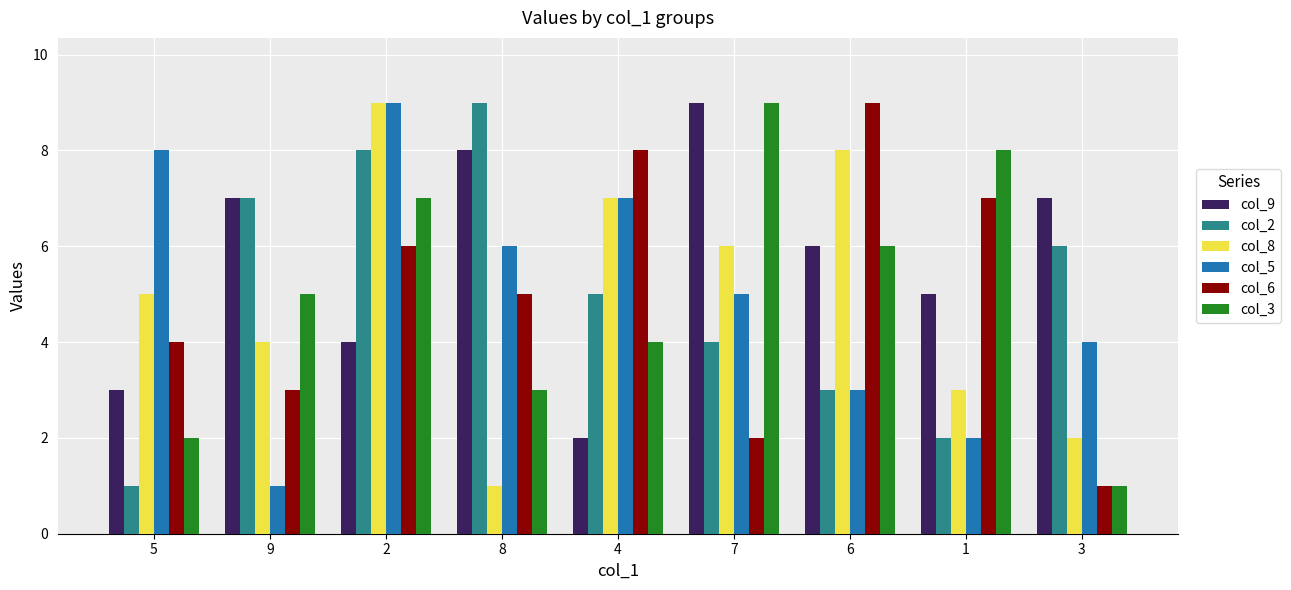

What is the value of the col_9 bar at the 7th from the left?

6